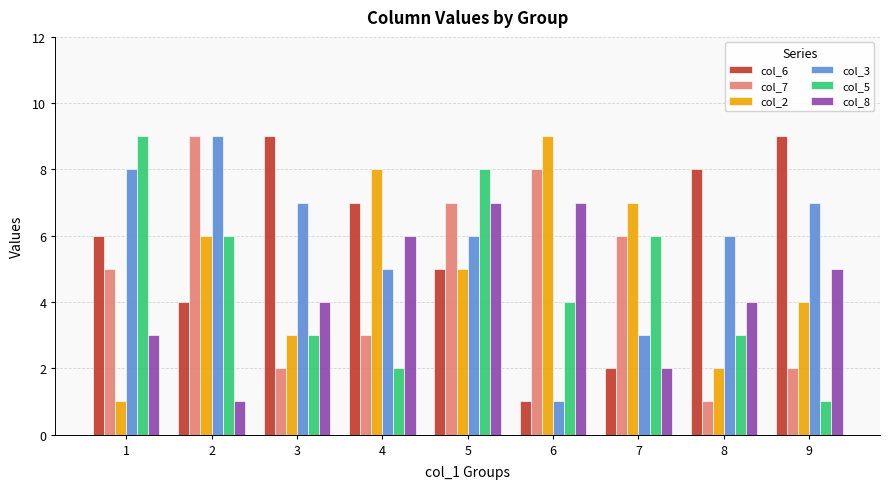

What is the minimum value shown in the chart?

1